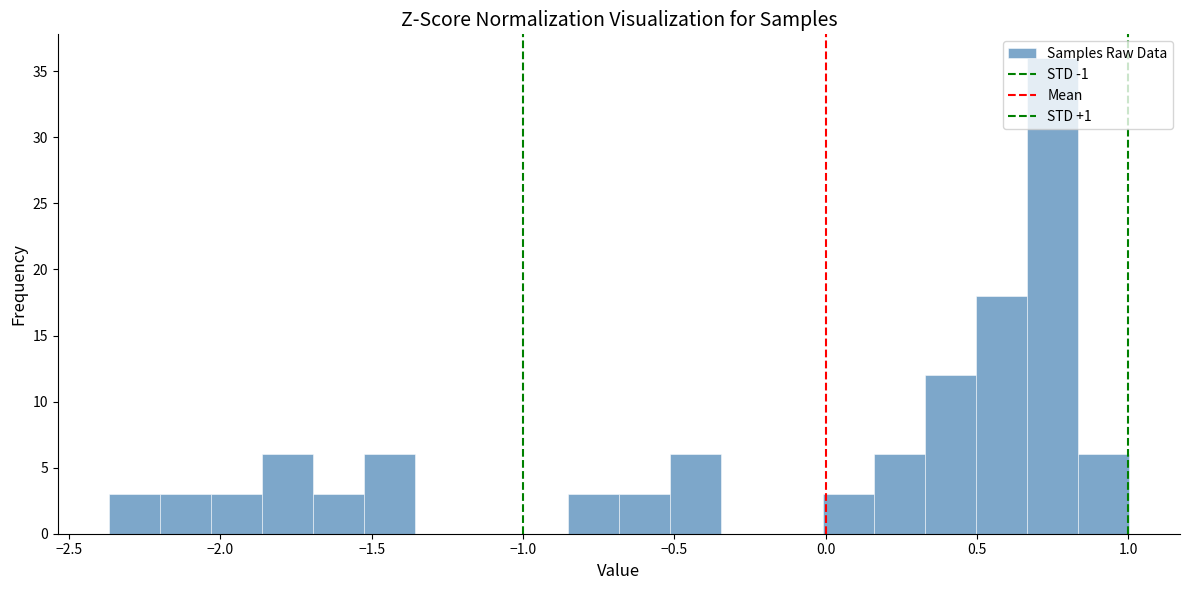

Around what value on the x-axis is the tallest bar? Give the approximate position of its centre, as read against the axis.

0.75